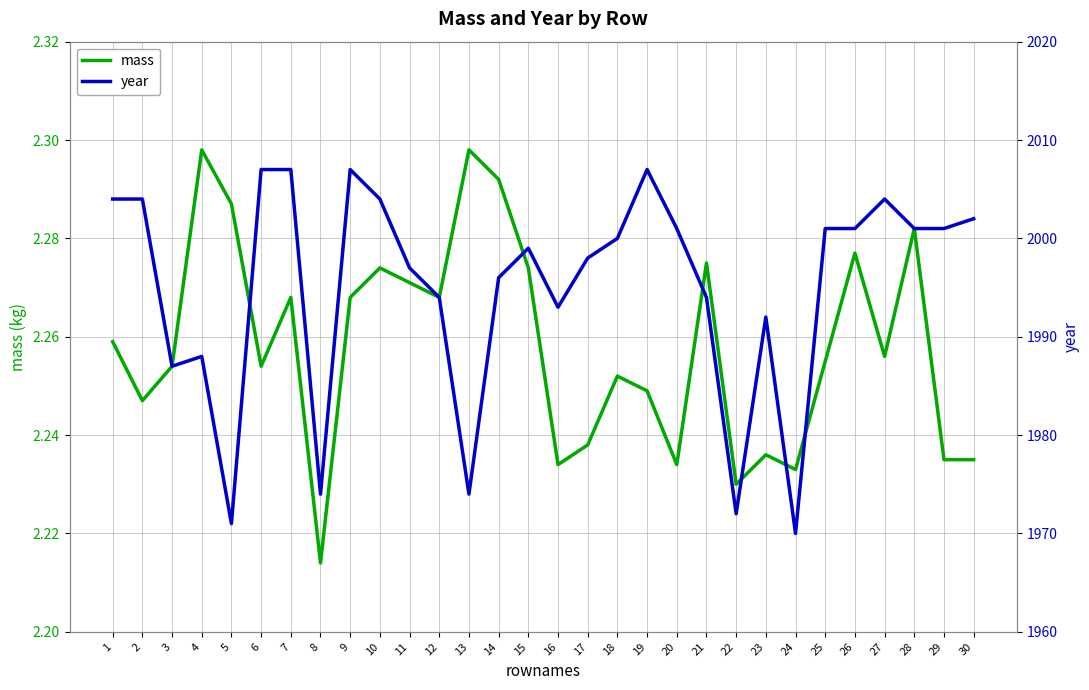

What is the sum of all year values?

59850.0